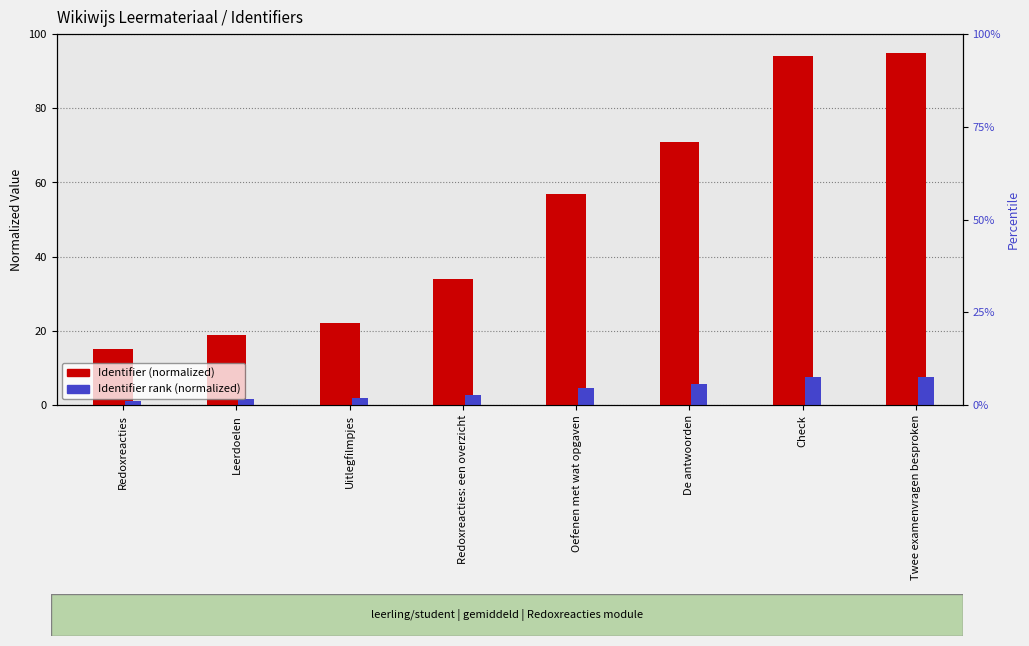

Reading left to right, extract all data points from this chart.

Identifier (normalized): 15.0	19.0	22.0	34.0	57.0	71.0	94.0	95.0
Identifier rank (normalized): 1.2	1.5	1.8	2.7	4.6	5.7	7.5	7.6